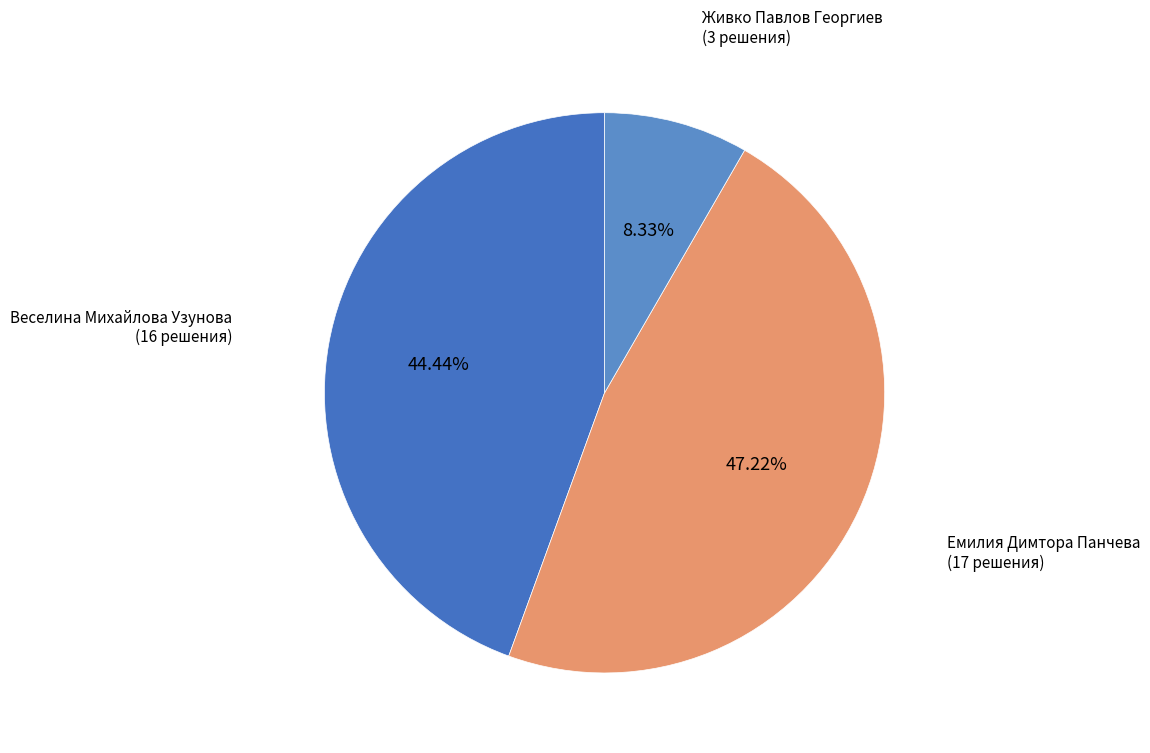

Rank the categories by value from highest to lowest.

Емилия Димтора Панчева, Веселина Михайлова Узунова, Живко Павлов Георгиев